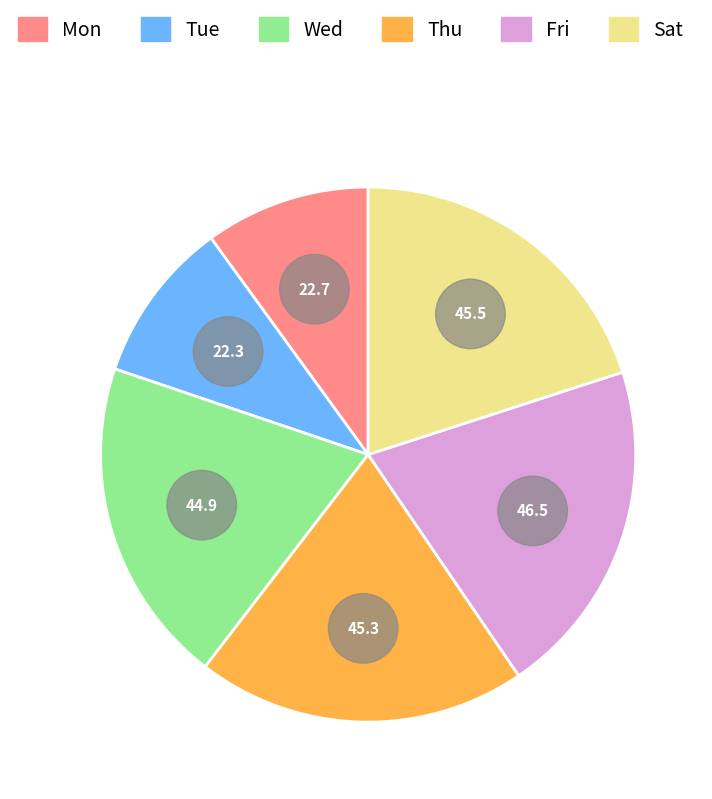

Does any single category account for the majority?

No